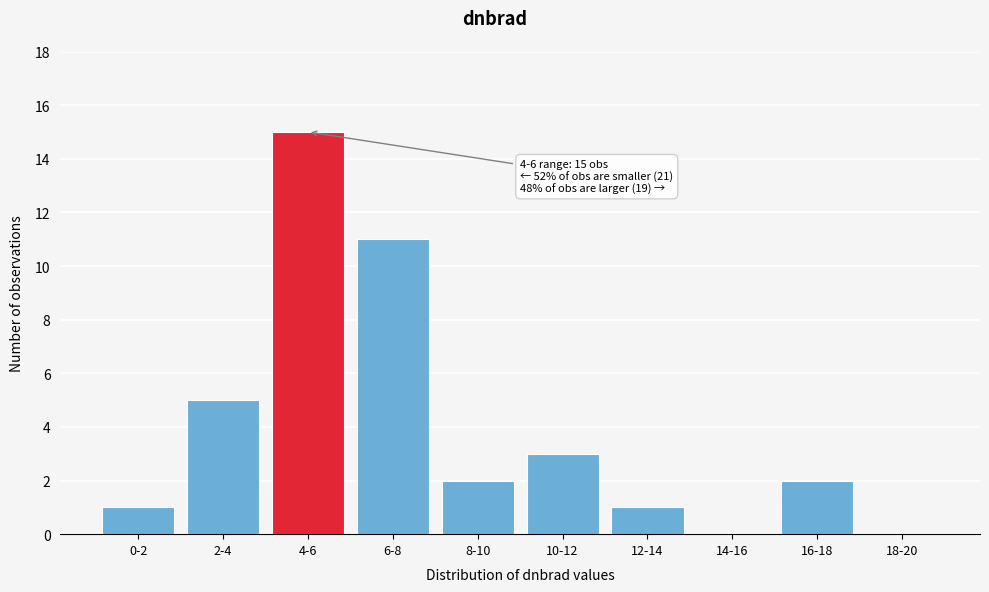

Reading left to right, what are all the values shown in this chart?

0-2=1	2-4=5	4-6=15	6-8=11	8-10=2	10-12=3	12-14=1	14-16=0	16-18=2	18-20=0